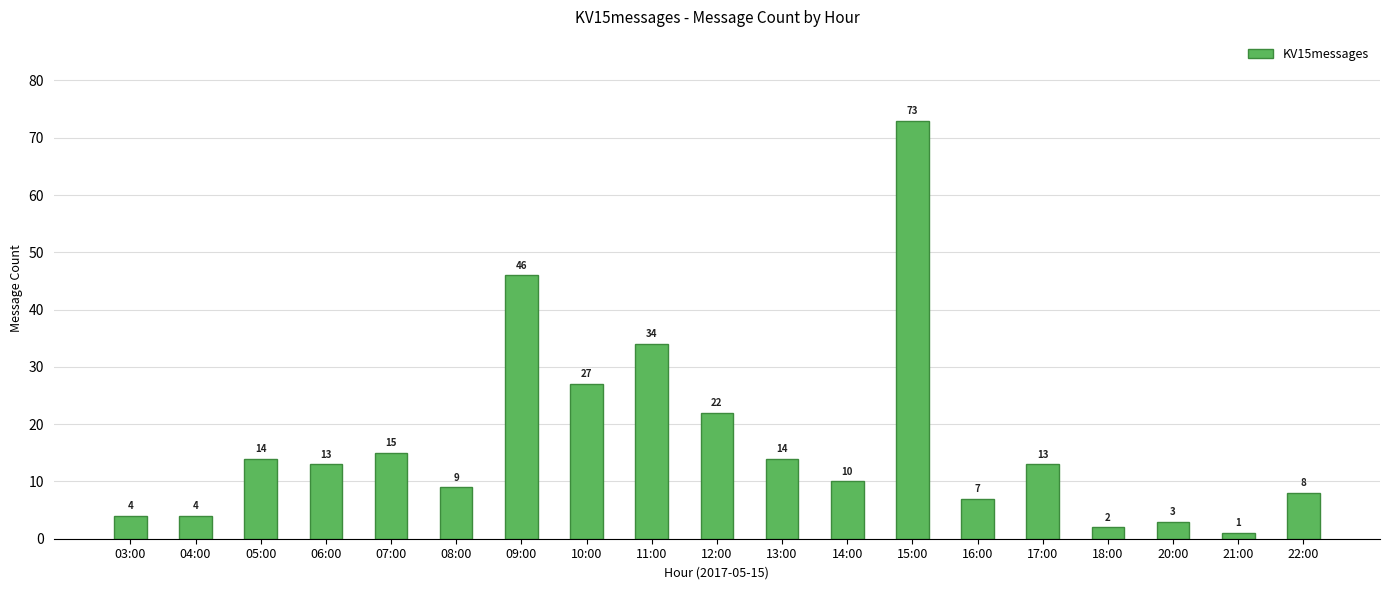

Between 21:00 and 03:00, which is larger?

03:00